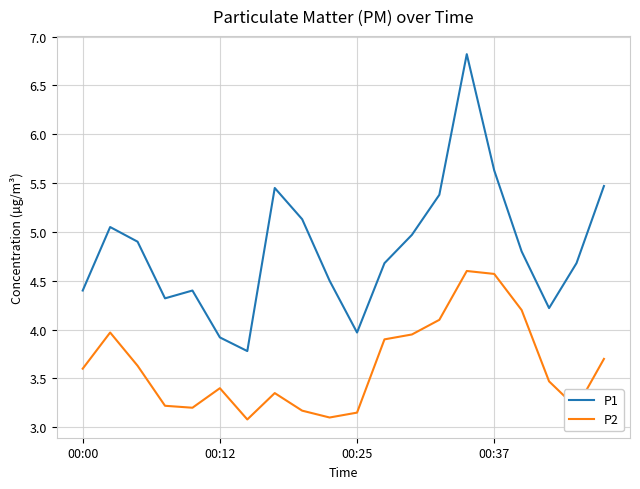

Is this an area chart (filled region under the line)?

No